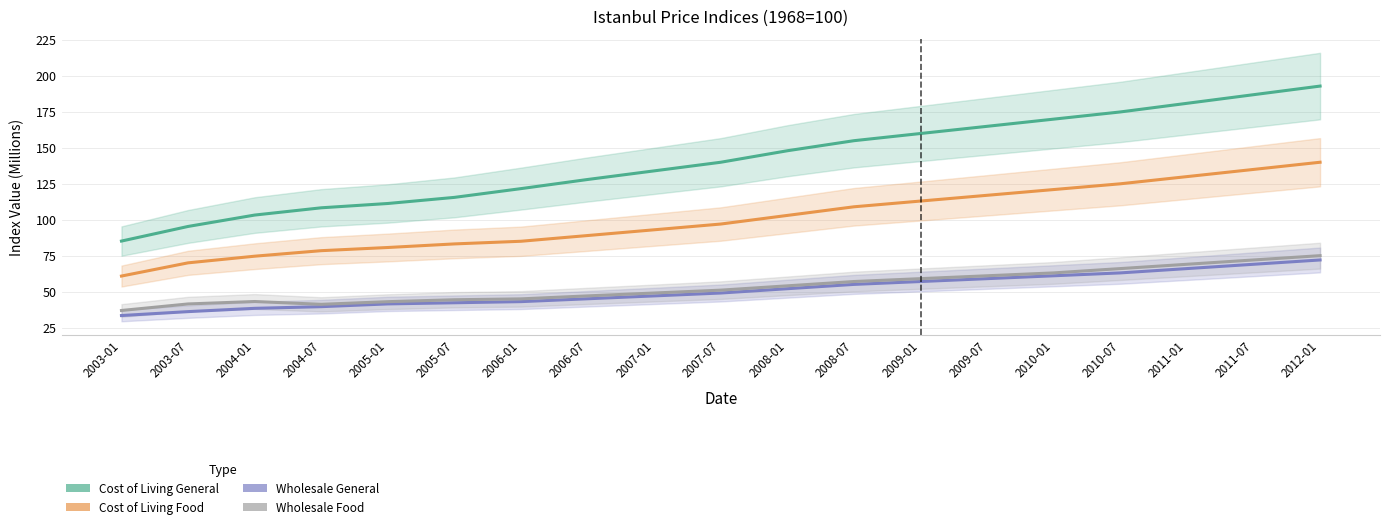

What are all the series names shown in the legend?

Cost of Living General, Cost of Living Food, Wholesale General, Wholesale Food